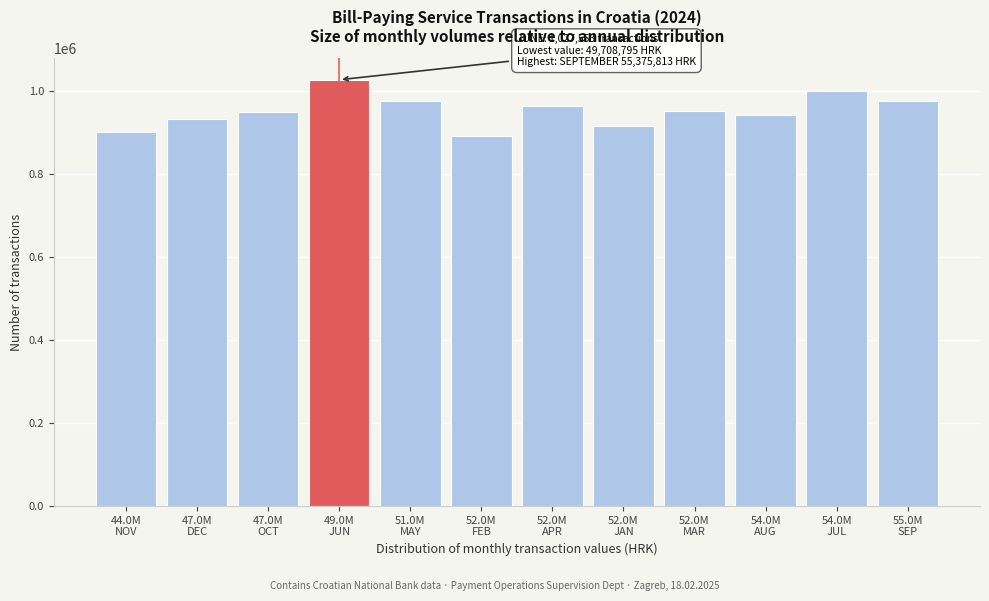

What is the smallest value displayed?

891290